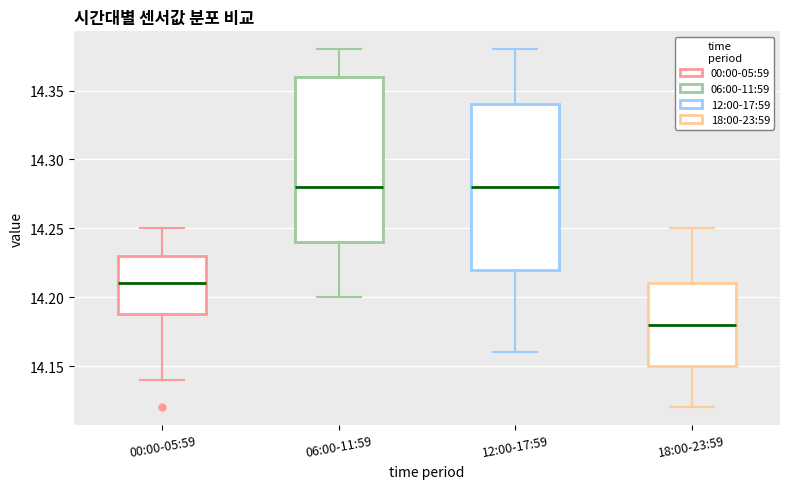

Reading left to right, transcribe this box plot: for each box, give where its median line is, the range the box spans, and where its two whiskers end, as read against the y-axis. The values are not printed on the chart, so give them approximately, as read against the axis.

00:00-05:59: median 14.21, box 14.19 to 14.23, whiskers 14.14 to 14.25
06:00-11:59: median 14.28, box 14.24 to 14.36, whiskers 14.20 to 14.38
12:00-17:59: median 14.28, box 14.22 to 14.34, whiskers 14.16 to 14.38
18:00-23:59: median 14.18, box 14.15 to 14.21, whiskers 14.12 to 14.25